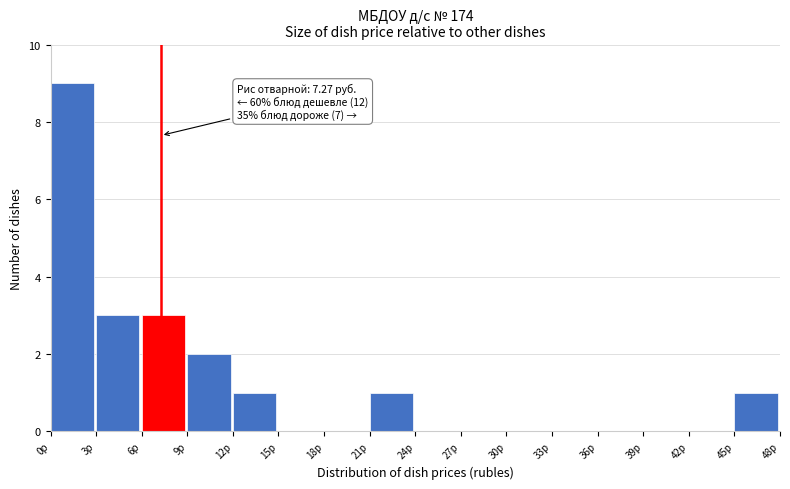

Over which range of the x-axis is the bar tallest?

0 to 3